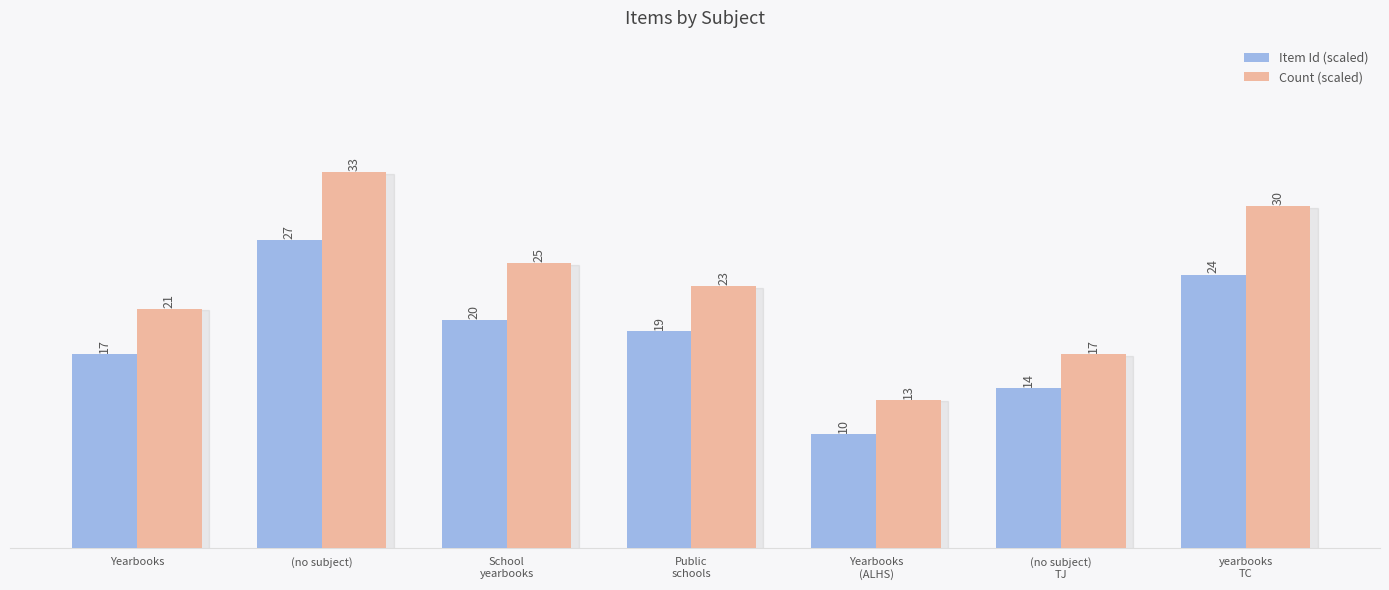

What is the greatest value displayed?

33